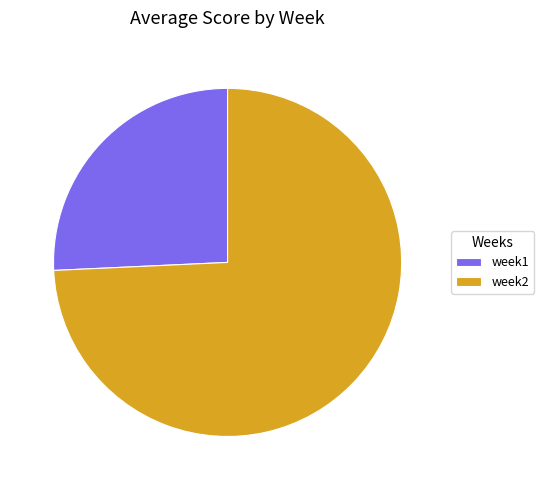

How much of the chart is everything except week2?

25.7%